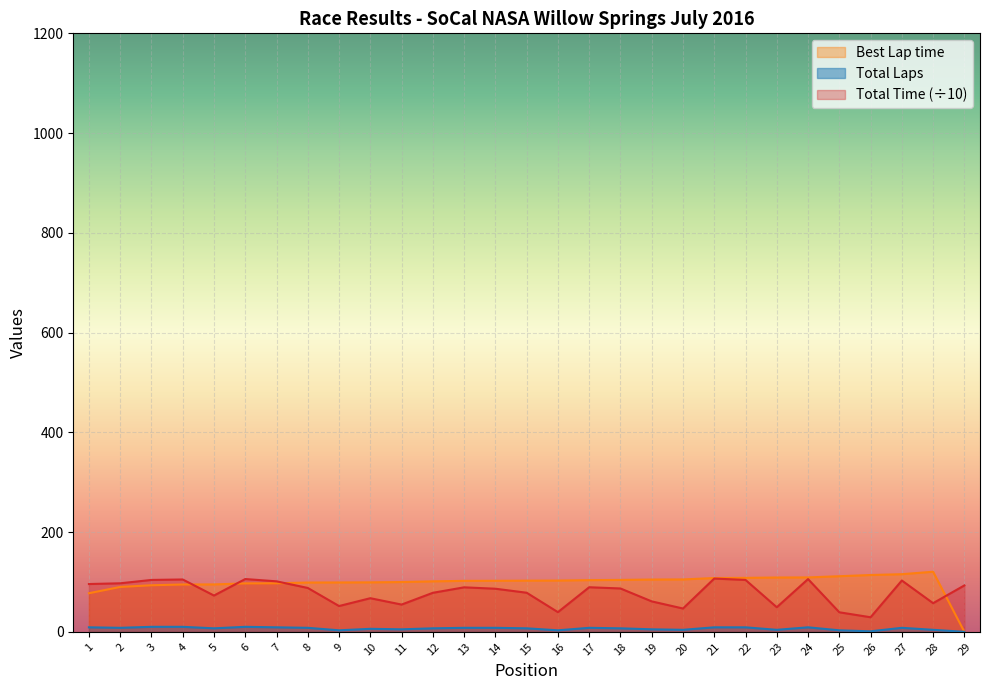

Which series changed the most between 14 and 18?

Best Lap time